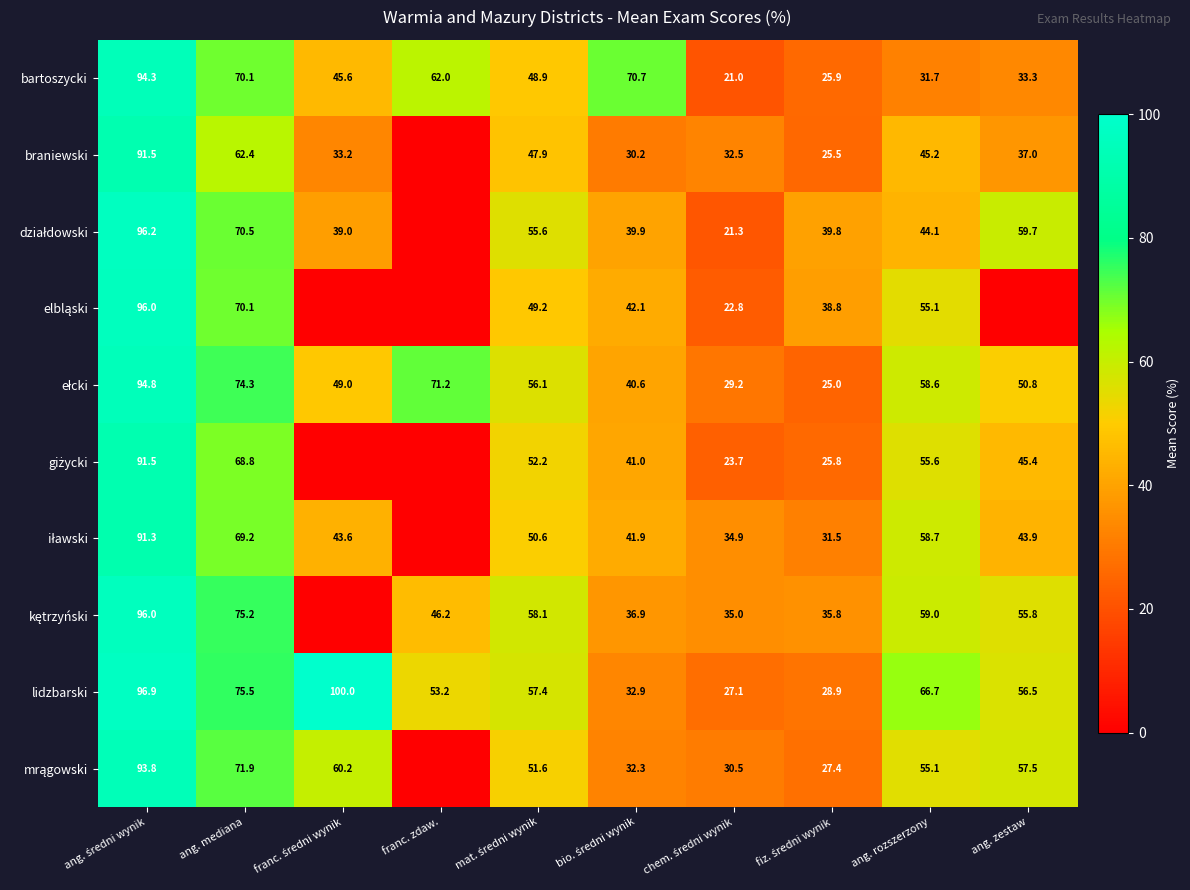

What is the highest value of the bartoszycki series?

94.3